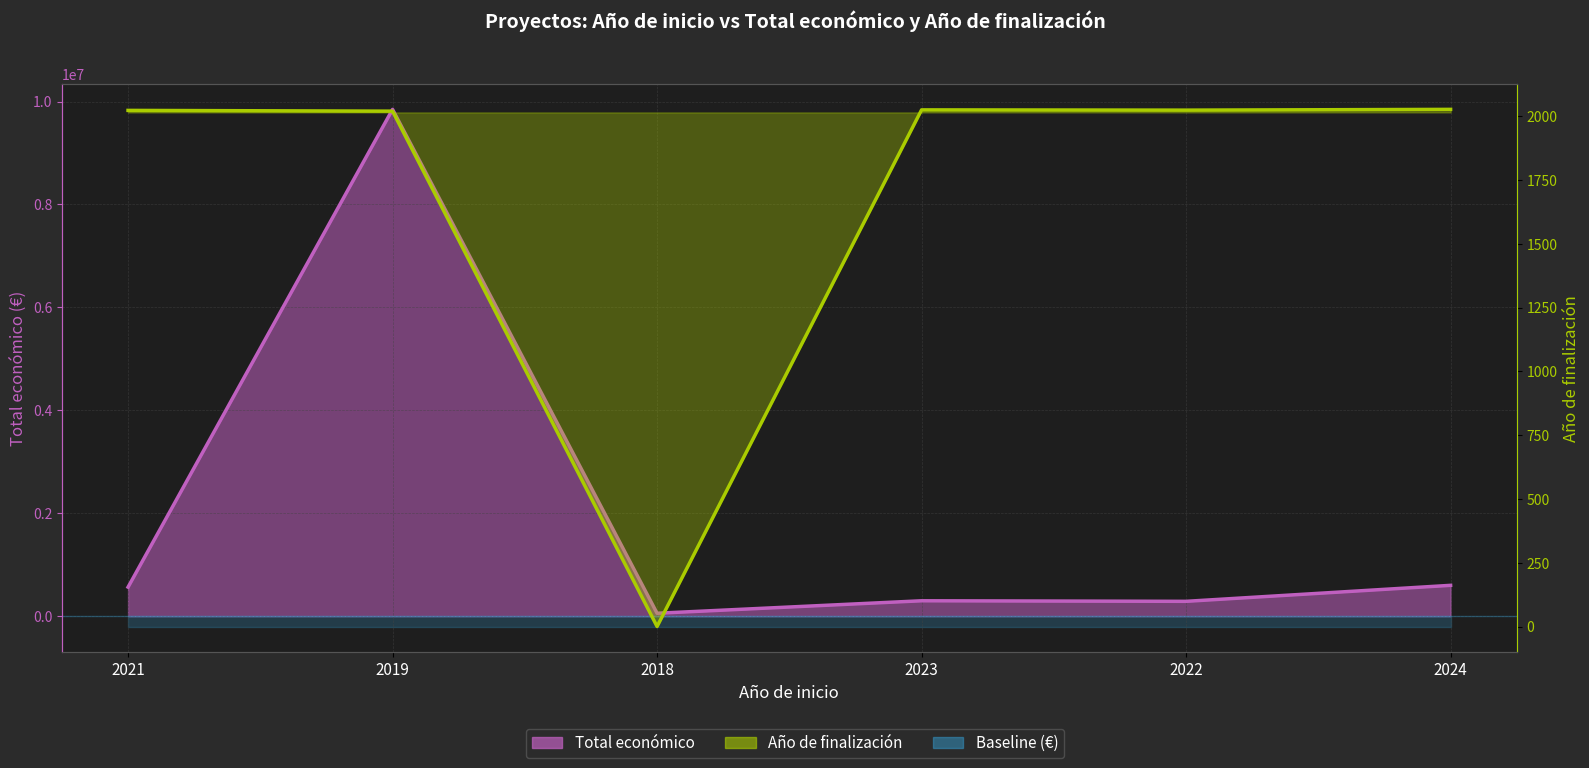

How many lines are shown in the chart?

2